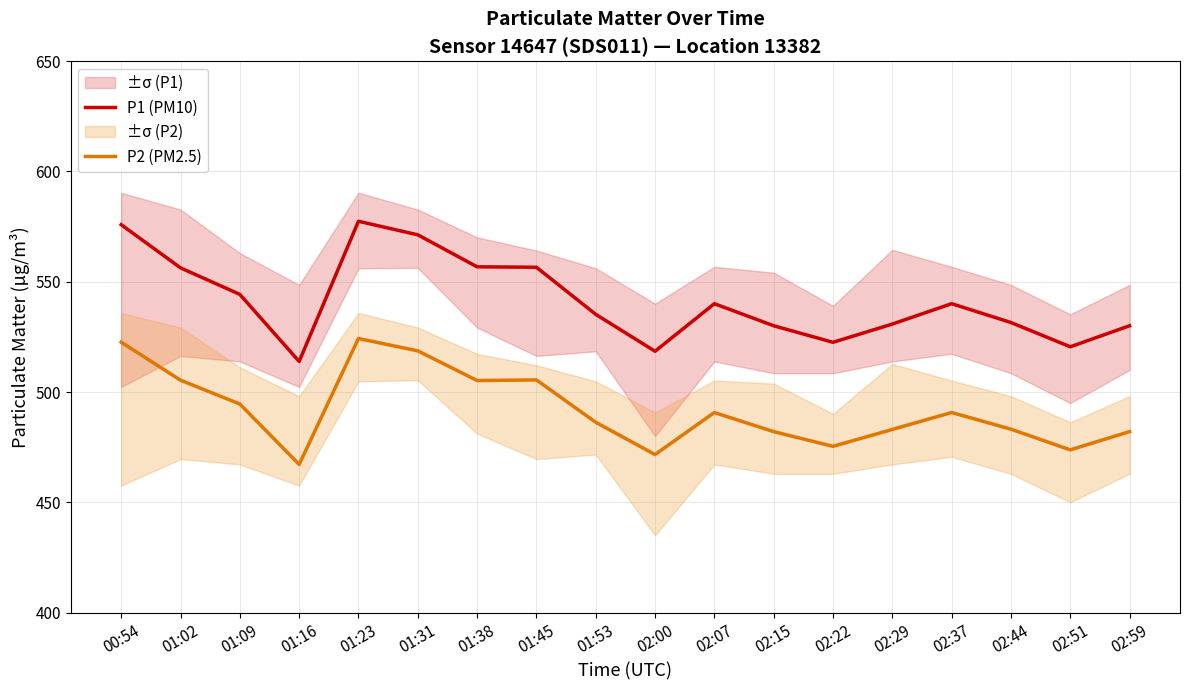

What is the maximum value for P1 (PM10)?

577.4